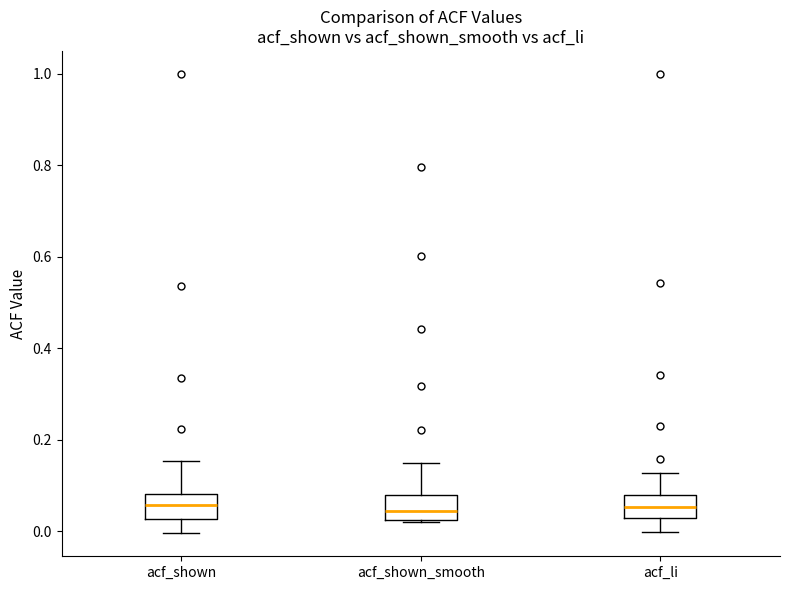

Reading left to right, read every box against the y-axis: the position of its median line, the range the box covers, and the ends of its whiskers. The values are not printed on the chart, so give them approximately, as read against the axis.

acf_shown: median 0.06, box 0.02 to 0.08, whiskers 0.00 to 0.16
acf_shown_smooth: median 0.04, box 0.02 to 0.08, whiskers 0.02 to 0.14
acf_li: median 0.06, box 0.02 to 0.08, whiskers 0.00 to 0.12